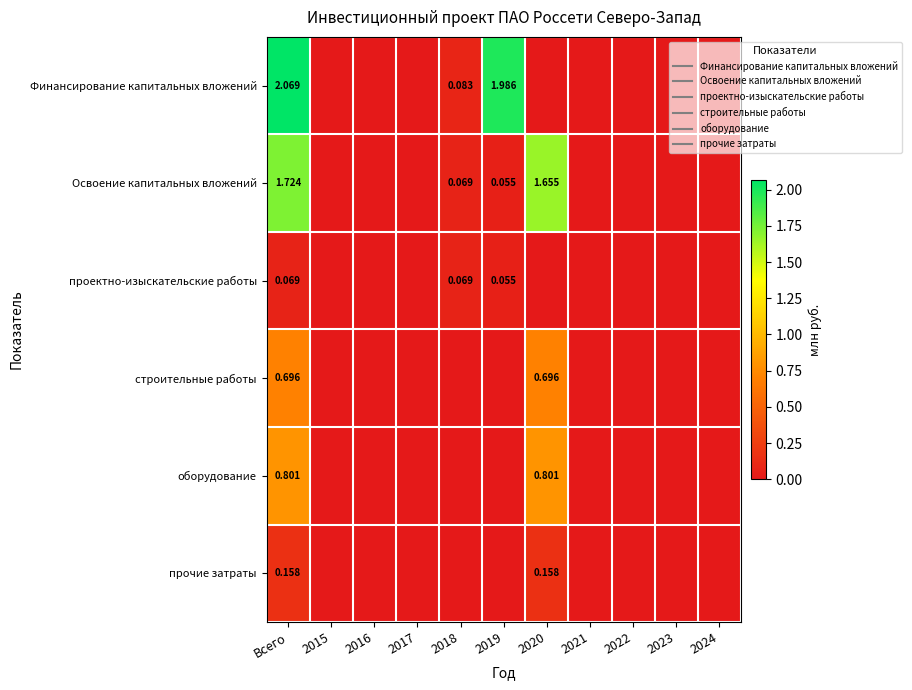

The строительные работы series shows -0.2 at 2022. True or false?

False